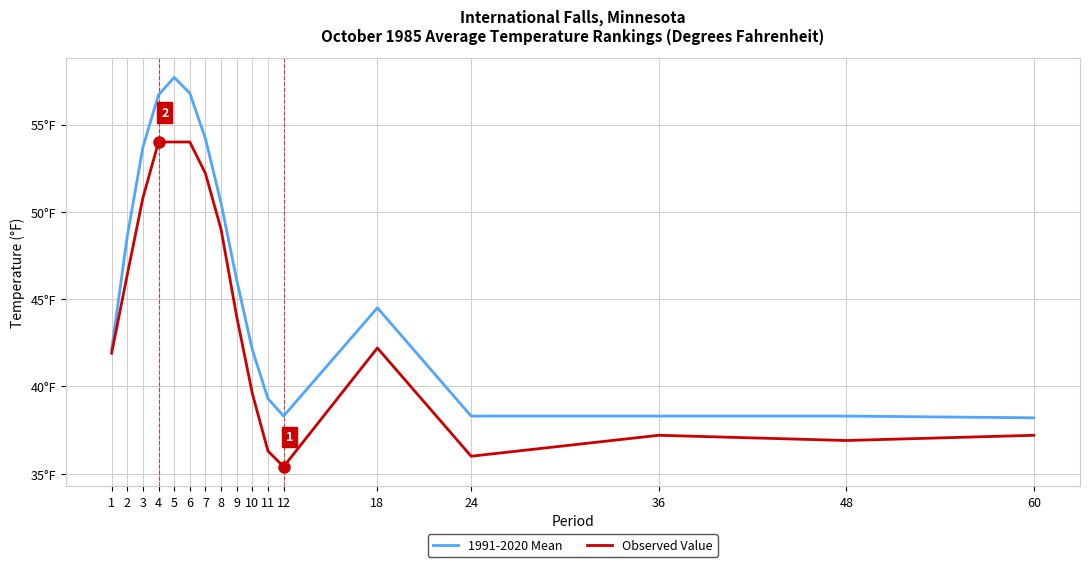

What is the spread (max minus min) of values at 3?

2.9